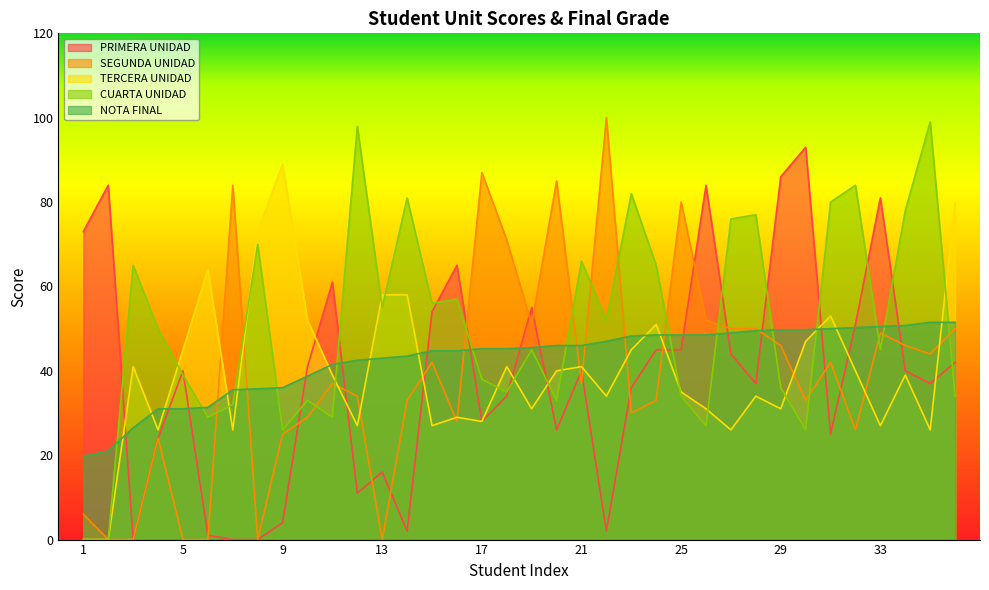

Where is the first local maximum for TERCERA UNIDAD?

3